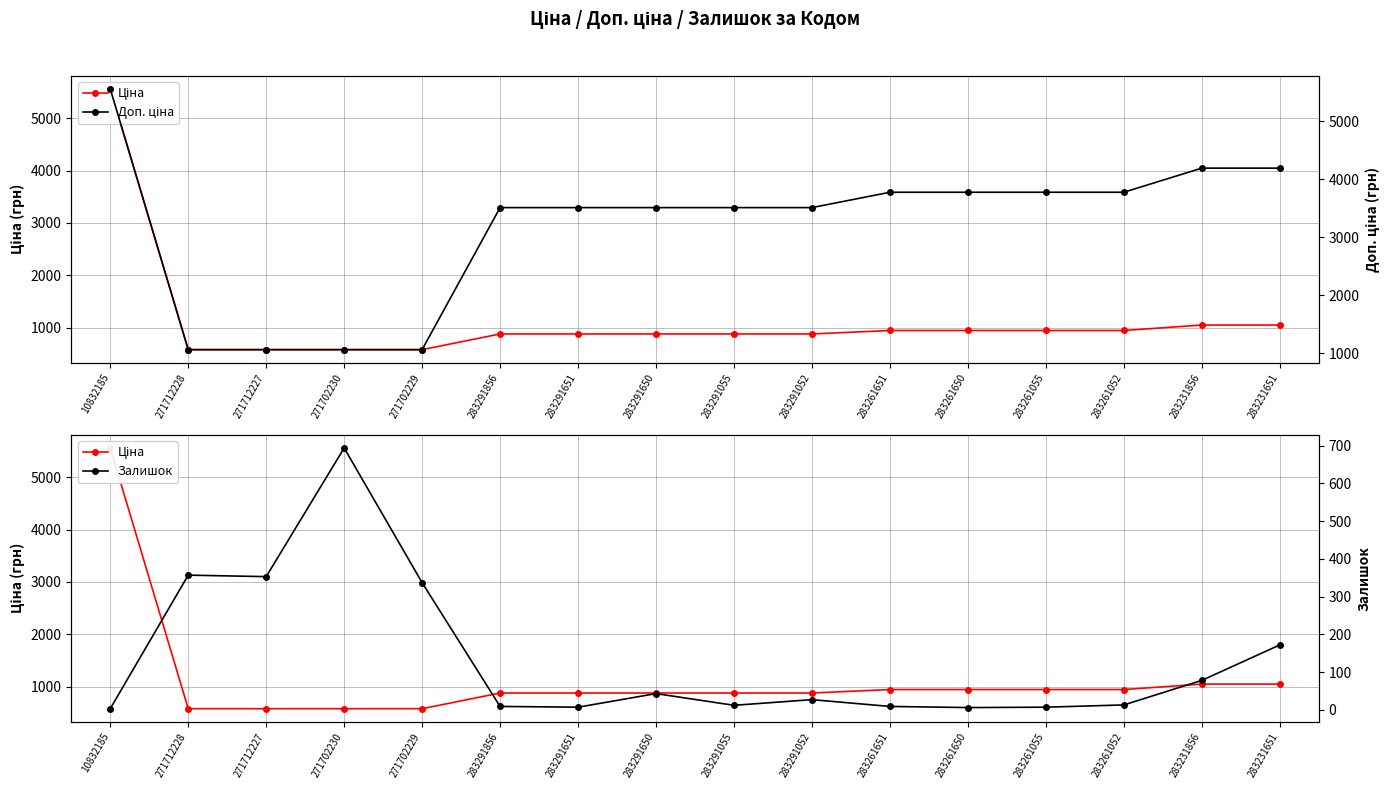

Between 283291856 and 283261052, which is larger?

283261052